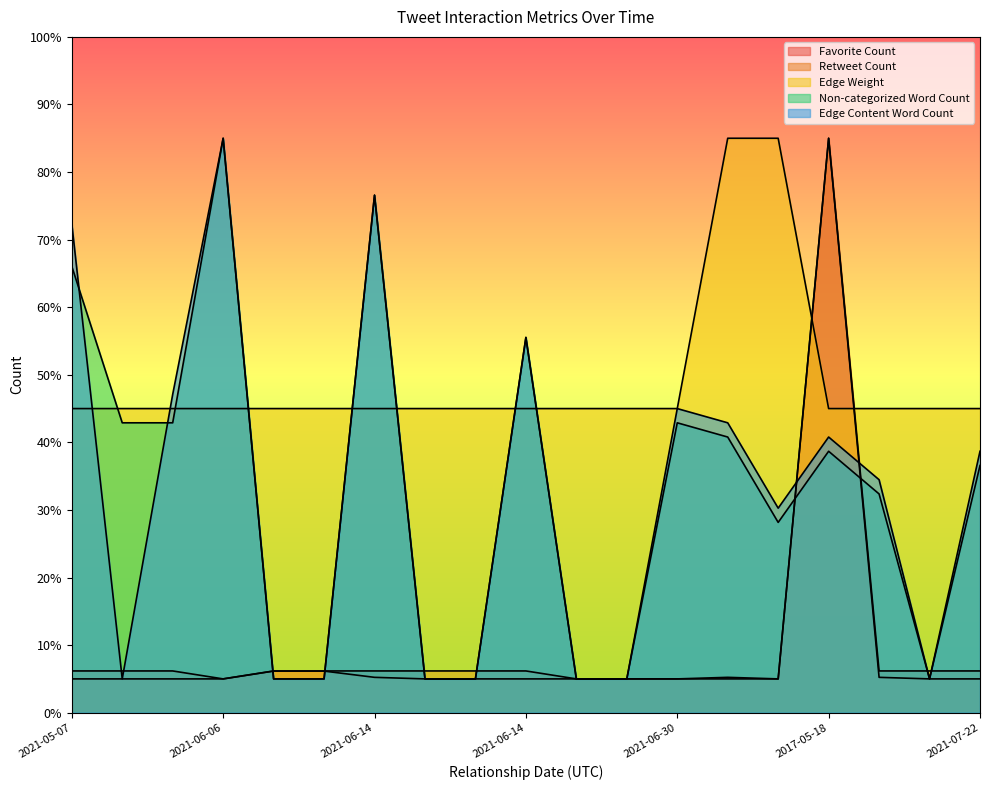

Reading left to right, extract all data points from this chart.

Favorite Count: 5.0	5.0	5.0	5.0	6.2	6.2	5.2	5.0	5.0	5.0	5.0	5.0	5.0	5.2	5.0	85.0	5.2	5.0	5.0
Retweet Count: 6.2	6.2	6.2	5.0	6.2	6.2	6.2	6.2	6.2	6.2	5.0	5.0	5.0	5.0	5.0	85.0	6.2	6.2	6.2
Edge Weight: 45.0	45.0	45.0	45.0	45.0	45.0	45.0	45.0	45.0	45.0	45.0	45.0	45.0	85.0	85.0	45.0	45.0	45.0	45.0
Non-categorized Word Count: 66.1	42.9	42.9	85.0	5.0	5.0	76.6	5.0	5.0	55.5	5.0	5.0	42.9	40.8	28.2	38.7	32.4	5.0	36.6
Edge Content Word Count: 72.4	5.0	47.1	85.0	5.0	5.0	76.6	5.0	5.0	55.5	5.0	5.0	45.0	42.9	30.3	40.8	34.5	5.0	38.7